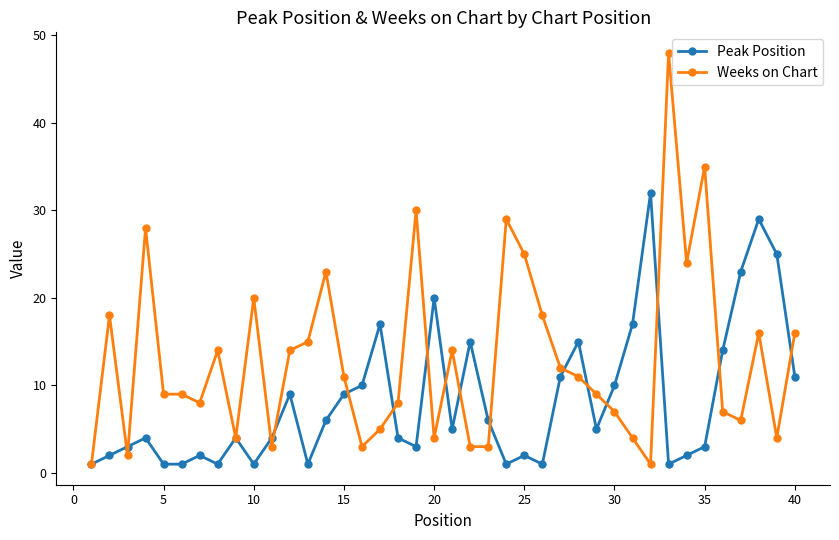

What are all the series names shown in the legend?

Peak Position, Weeks on Chart